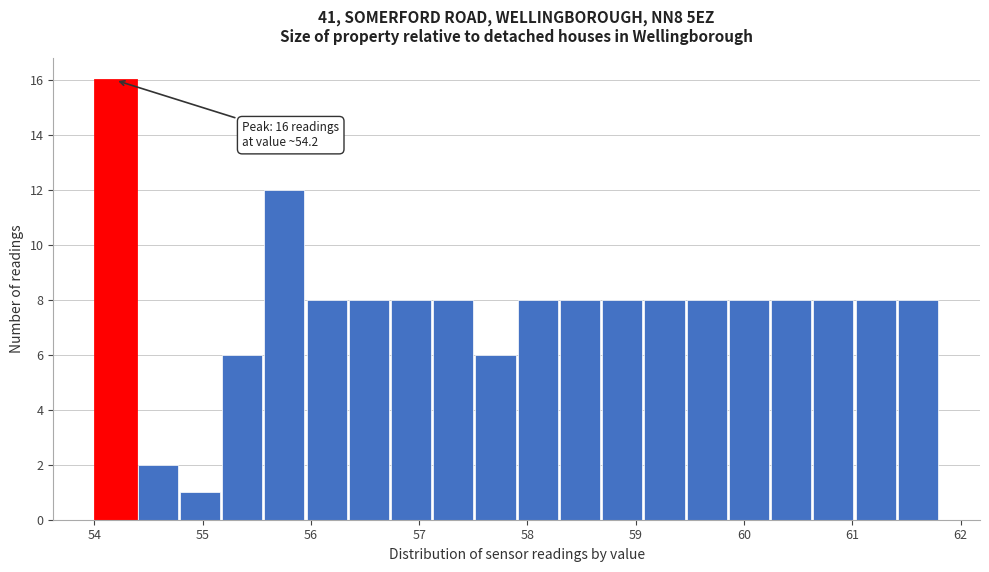

Around what value on the x-axis is the tallest bar? Give the approximate position of its centre, as read against the axis.

54.2